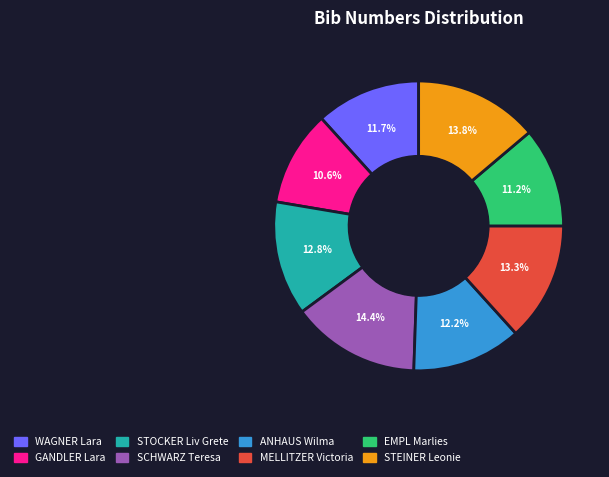

Count the number of slices in the pie.

8